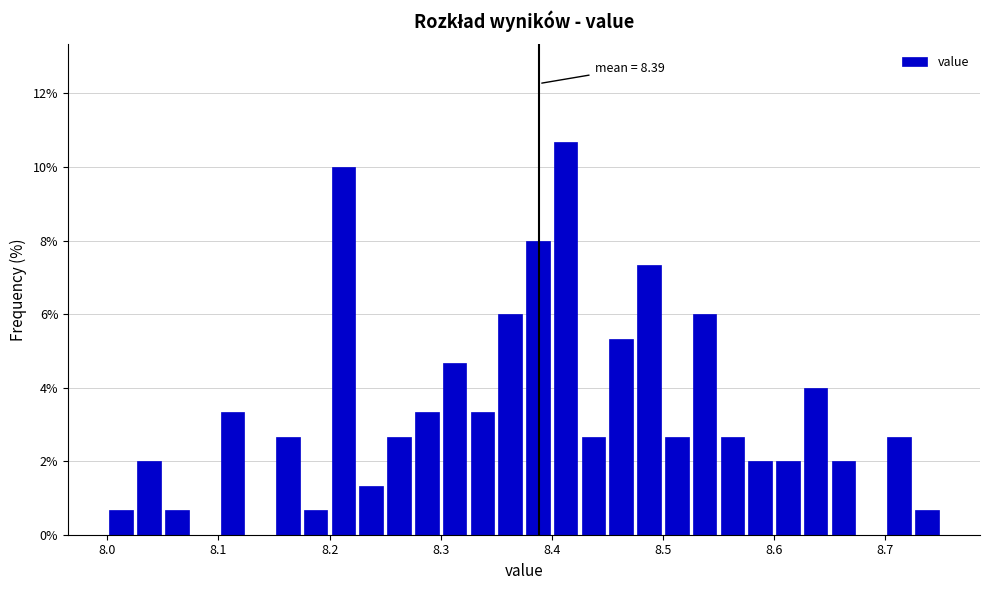

Around what value on the x-axis is the tallest bar? Give the approximate position of its centre, as read against the axis.

8.41